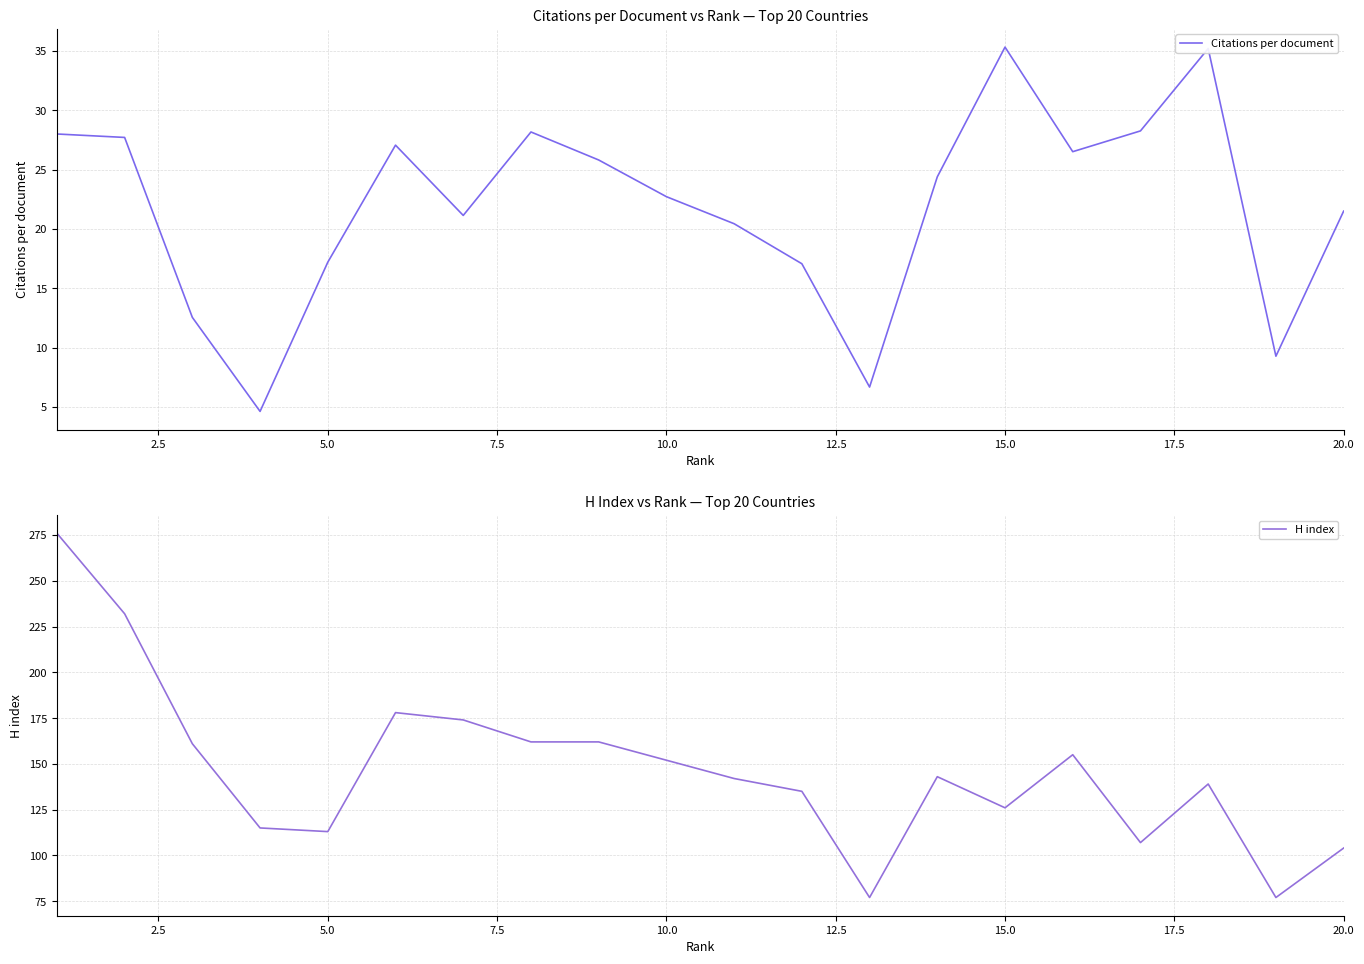

Is it true that Citations per document equals 5.6 at 5.0?

False